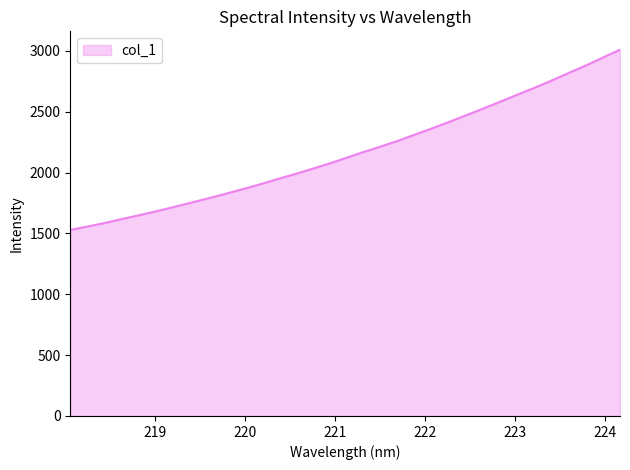

What is the difference between the maximum and minimum values?

1482.3